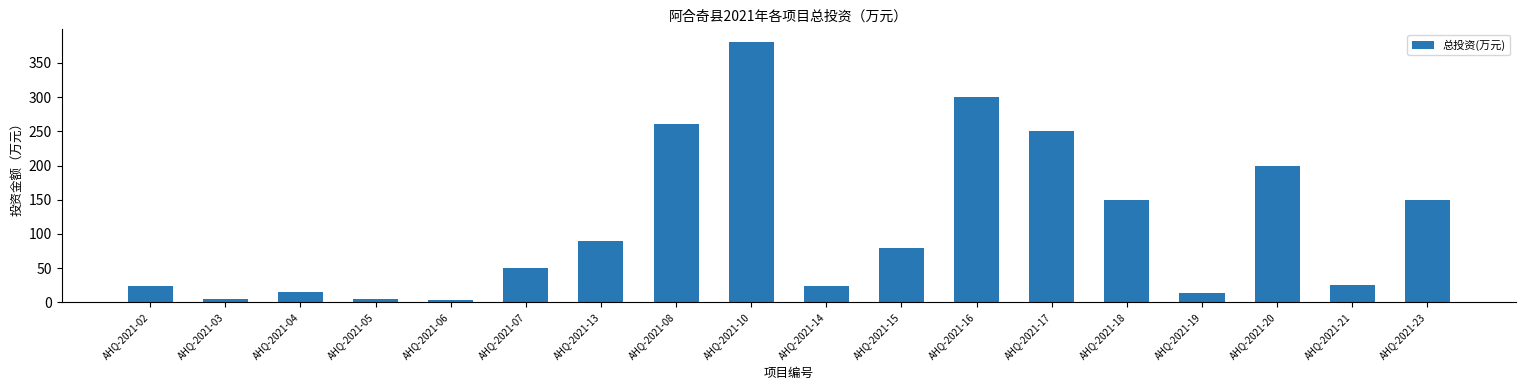

At which label is the value closest to 191?

AHQ-2021-20